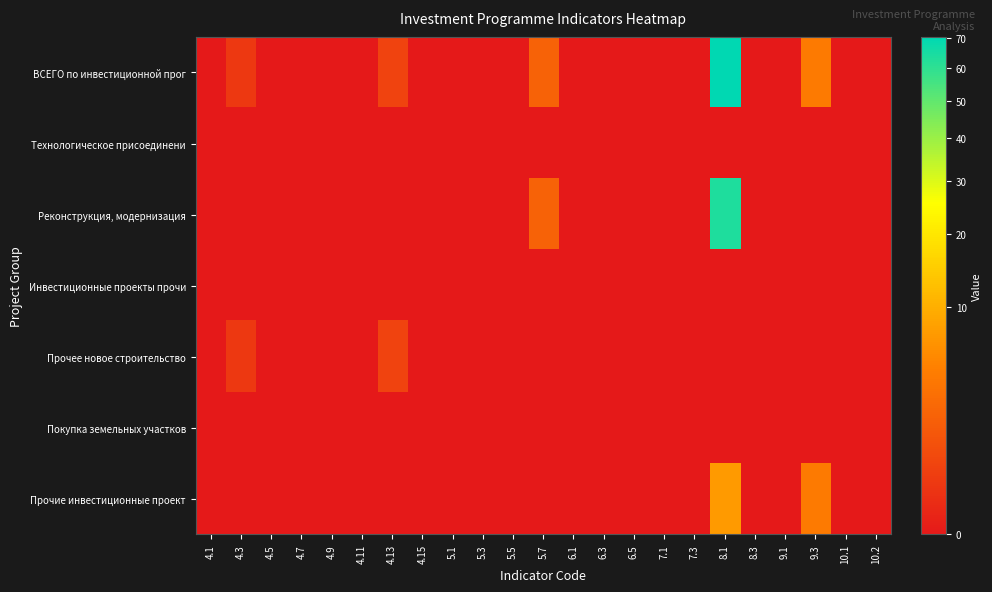

Reading right to left, list all the values displayed in this chart.

ВСЕГО по инвестиционной прог: 10.2=0.0	10.1=0.0	9.3=4.0	9.1=0.0	8.3=0.0	8.1=70.4	7.3=0.0	7.1=0.0	6.5=0.0	6.3=0.0	6.1=0.0	5.7=2.0	5.5=0.0	5.3=0.0	5.1=0.0	4.15=0.0	4.13=0.5	4.11=0.0	4.9=0.0	4.7=0.0	4.5=0.0	4.3=0.2	4.1=0.0
Технологическое присоединени: 10.2=0.0	10.1=0.0	9.3=0.0	9.1=0.0	8.3=0.0	8.1=0.0	7.3=0.0	7.1=0.0	6.5=0.0	6.3=0.0	6.1=0.0	5.7=0.0	5.5=0.0	5.3=0.0	5.1=0.0	4.15=0.0	4.13=0.0	4.11=0.0	4.9=0.0	4.7=0.0	4.5=0.0	4.3=0.0	4.1=0.0
Реконструкция, модернизация: 10.2=0.0	10.1=0.0	9.3=0.0	9.1=0.0	8.3=0.0	8.1=63.1	7.3=0.0	7.1=0.0	6.5=0.0	6.3=0.0	6.1=0.0	5.7=2.0	5.5=0.0	5.3=0.0	5.1=0.0	4.15=0.0	4.13=0.0	4.11=0.0	4.9=0.0	4.7=0.0	4.5=0.0	4.3=0.0	4.1=0.0
Инвестиционные проекты прочи: 10.2=0.0	10.1=0.0	9.3=0.0	9.1=0.0	8.3=0.0	8.1=0.0	7.3=0.0	7.1=0.0	6.5=0.0	6.3=0.0	6.1=0.0	5.7=0.0	5.5=0.0	5.3=0.0	5.1=0.0	4.15=0.0	4.13=0.0	4.11=0.0	4.9=0.0	4.7=0.0	4.5=0.0	4.3=0.0	4.1=0.0
Прочее новое строительство: 10.2=0.0	10.1=0.0	9.3=0.0	9.1=0.0	8.3=0.0	8.1=0.0	7.3=0.0	7.1=0.0	6.5=0.0	6.3=0.0	6.1=0.0	5.7=0.0	5.5=0.0	5.3=0.0	5.1=0.0	4.15=0.0	4.13=0.5	4.11=0.0	4.9=0.0	4.7=0.0	4.5=0.0	4.3=0.2	4.1=0.0
Покупка земельных участков: 10.2=0.0	10.1=0.0	9.3=0.0	9.1=0.0	8.3=0.0	8.1=0.0	7.3=0.0	7.1=0.0	6.5=0.0	6.3=0.0	6.1=0.0	5.7=0.0	5.5=0.0	5.3=0.0	5.1=0.0	4.15=0.0	4.13=0.0	4.11=0.0	4.9=0.0	4.7=0.0	4.5=0.0	4.3=0.0	4.1=0.0
Прочие инвестиционные проект: 10.2=0.0	10.1=0.0	9.3=4.0	9.1=0.0	8.3=0.0	8.1=7.3	7.3=0.0	7.1=0.0	6.5=0.0	6.3=0.0	6.1=0.0	5.7=0.0	5.5=0.0	5.3=0.0	5.1=0.0	4.15=0.0	4.13=0.0	4.11=0.0	4.9=0.0	4.7=0.0	4.5=0.0	4.3=0.0	4.1=0.0